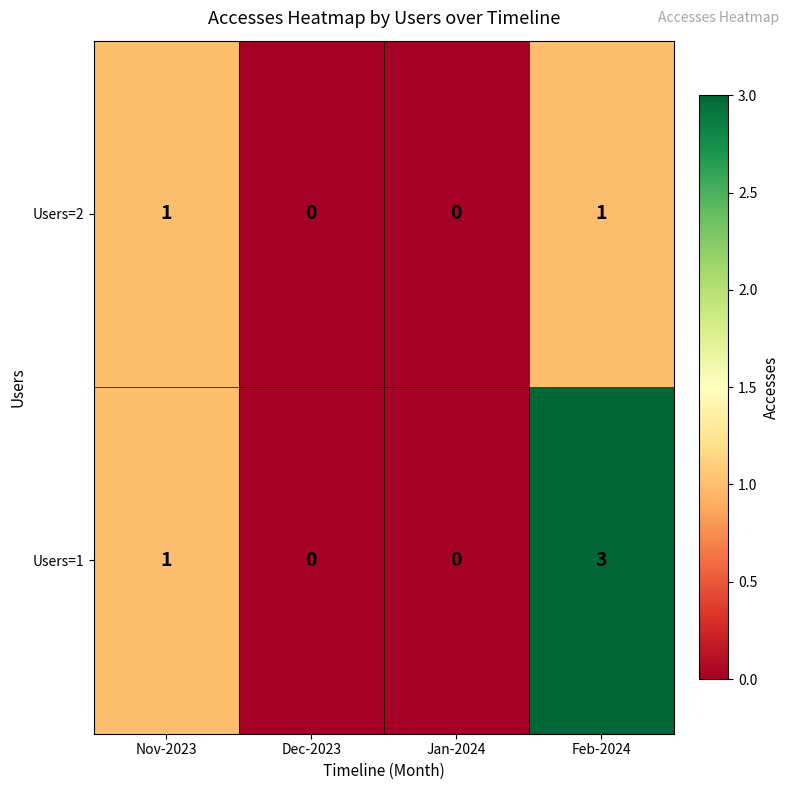

The value of Users=2 at Nov-2023 is 0. True or false?

False